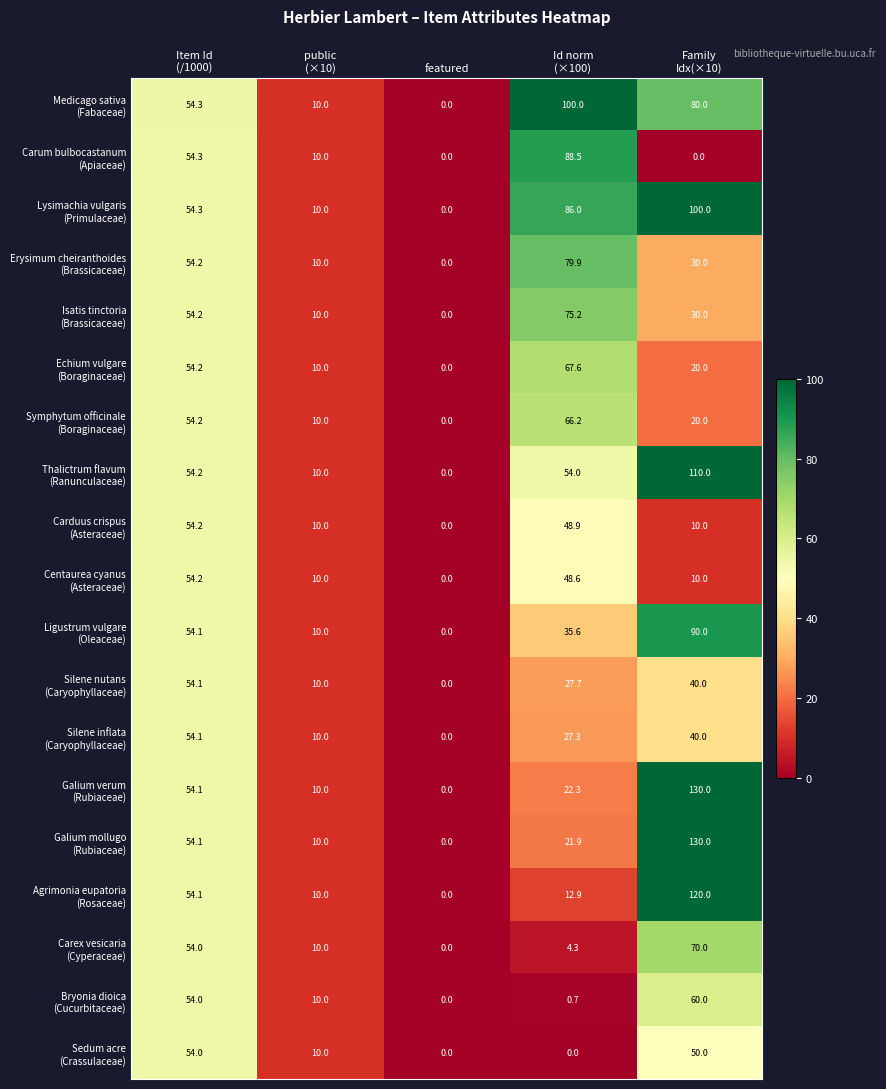

What is the maximum value shown in the chart?

130.0